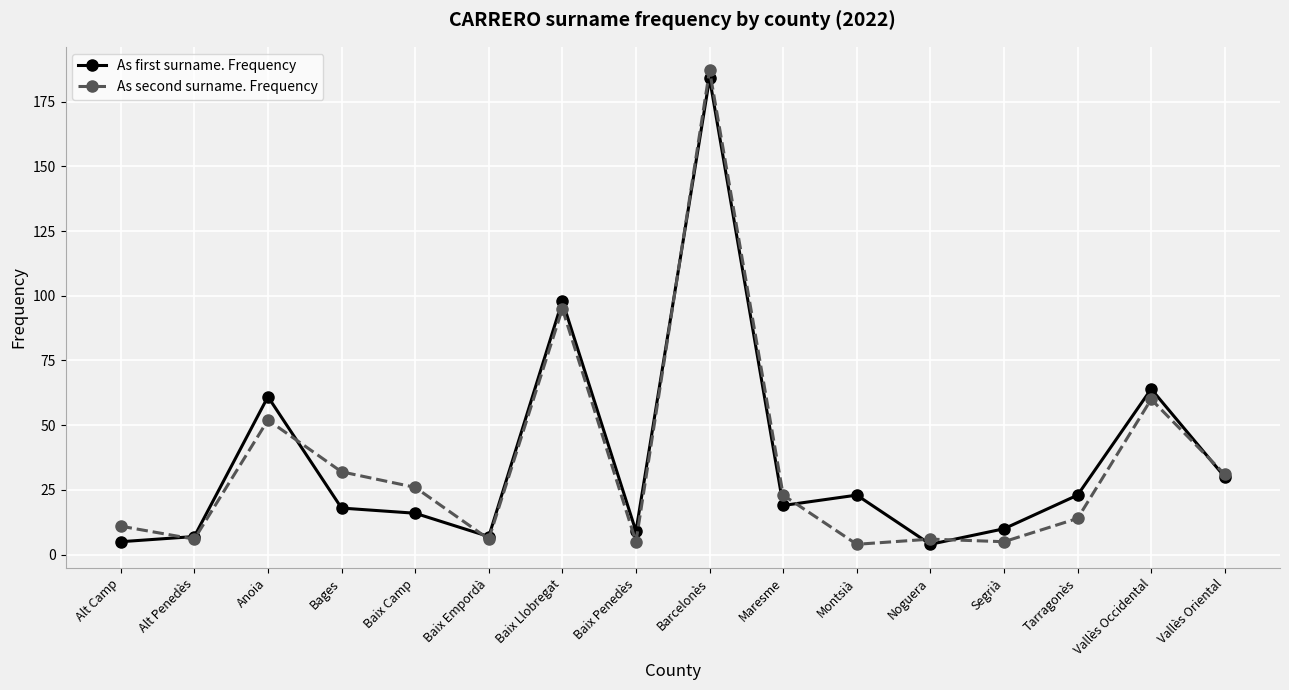

Between Bages and Segrià, which series saw the biggest shift?

As second surname. Frequency